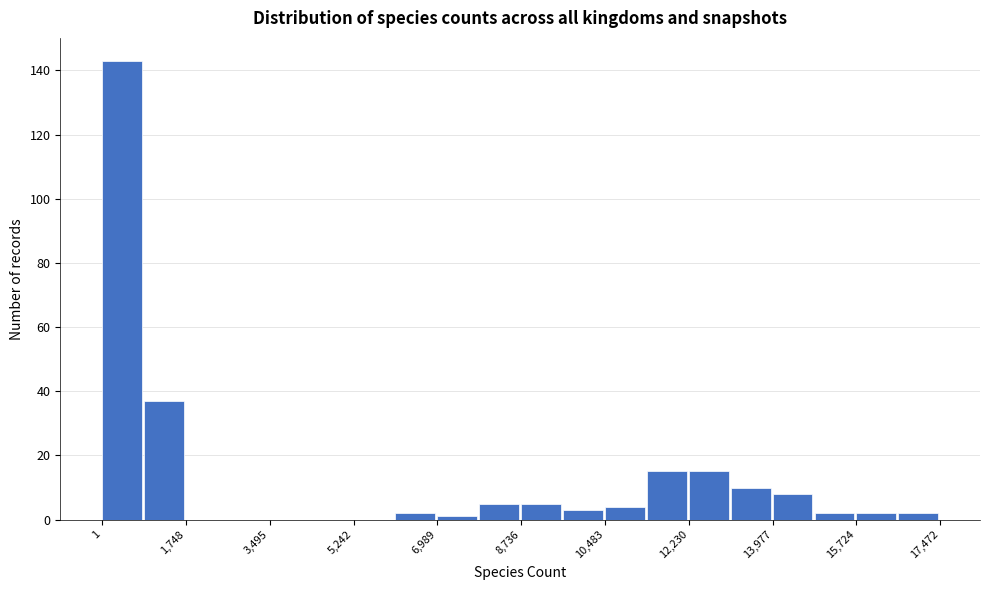

Over which range of the x-axis is the bar tallest?

0 to 800